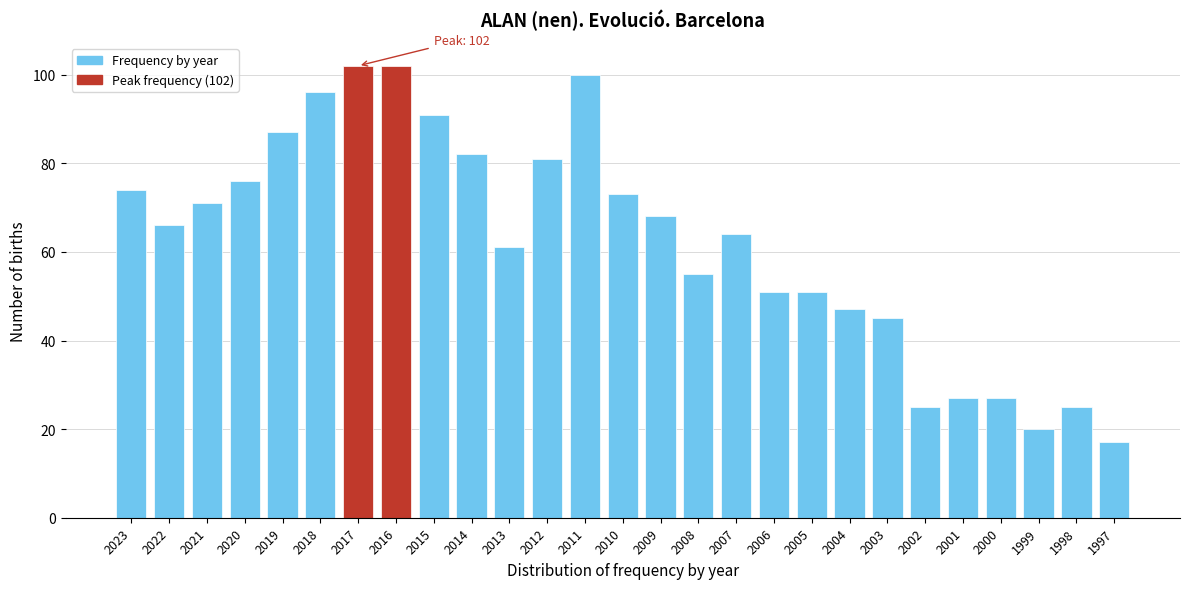

Reading left to right, what are all the values shown in this chart?

74	66	71	76	87	96	102	102	91	82	61	81	100	73	68	55	64	51	51	47	45	25	27	27	20	25	17